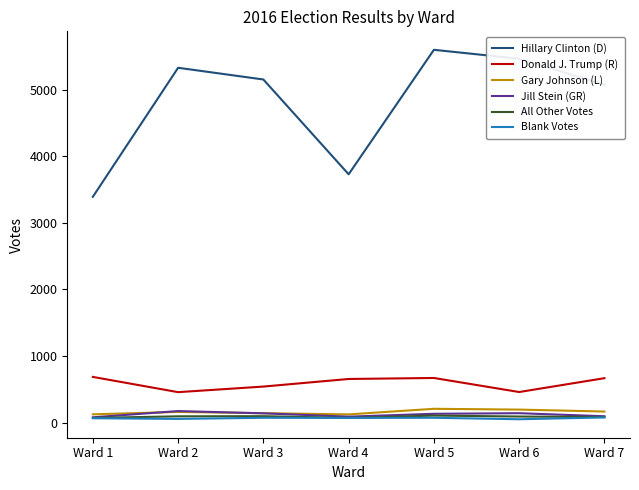

What is the average value of the All Other Votes series?

86